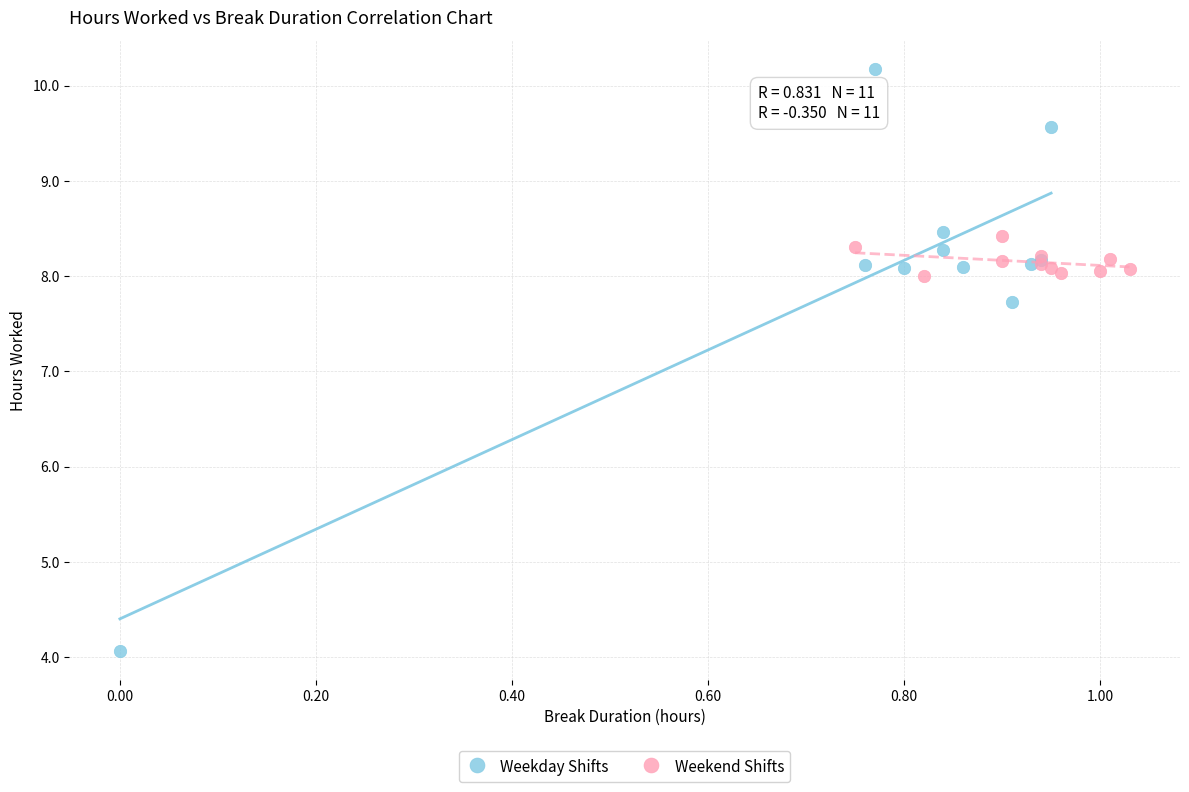

Which series contains the highest Y value?

Weekday Shifts